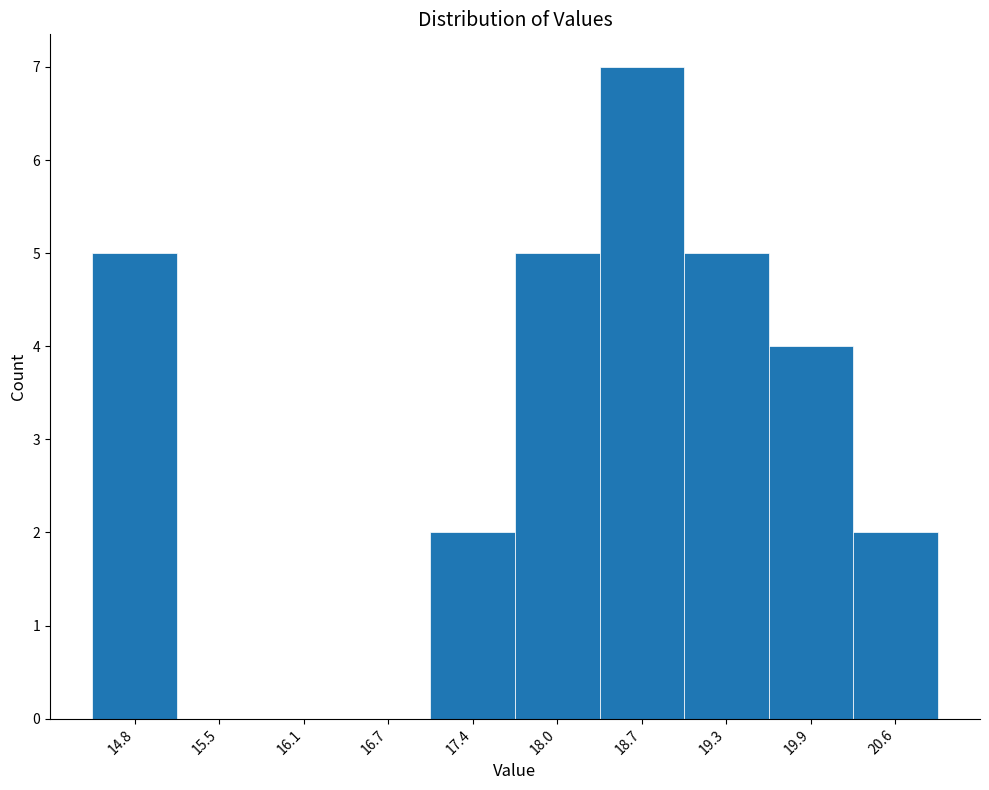

Which range on the x-axis has the tallest bar?

18.34 to 18.98